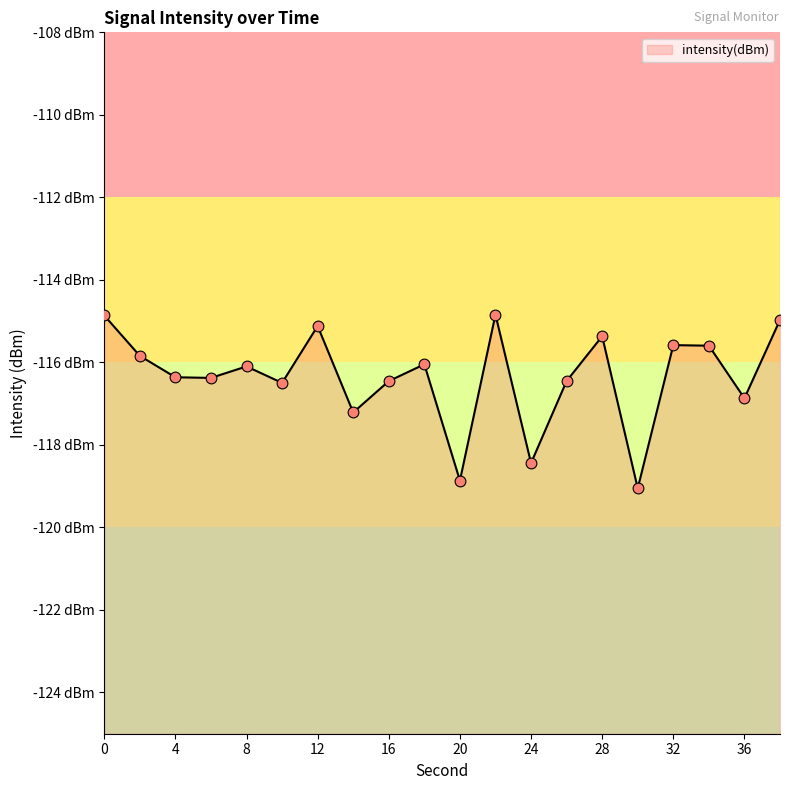

Between 32 and 38, which is larger?

38